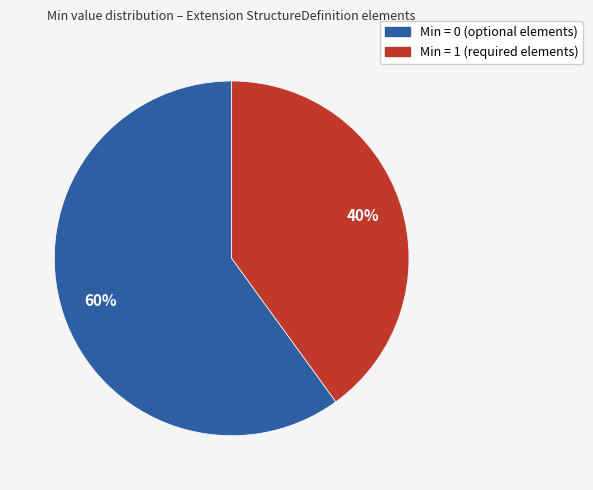

Count the number of slices in the pie.

2